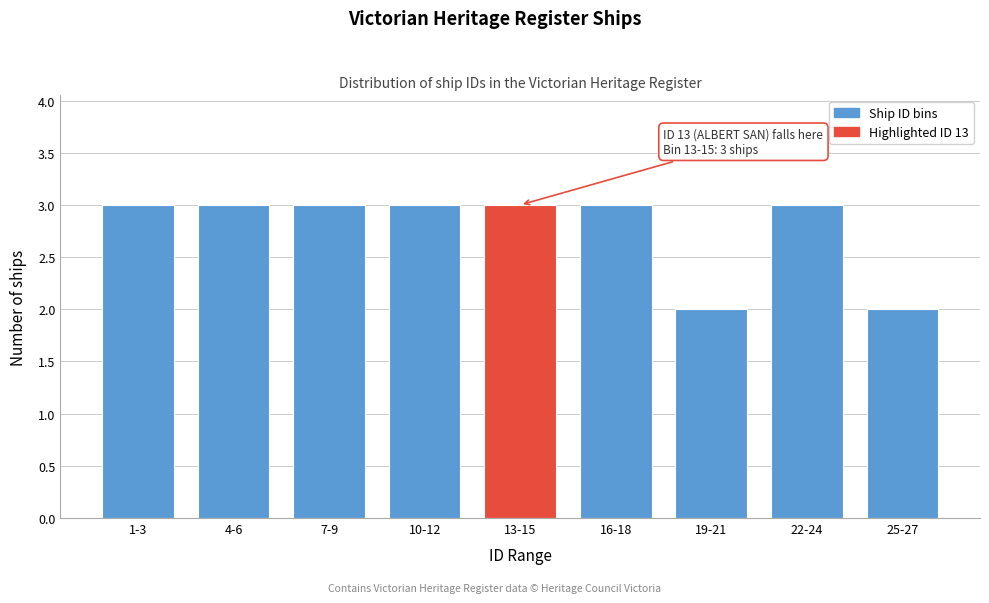

Reading right to left, transcribe all the data shown in this chart.

2	3	2	3	3	3	3	3	3